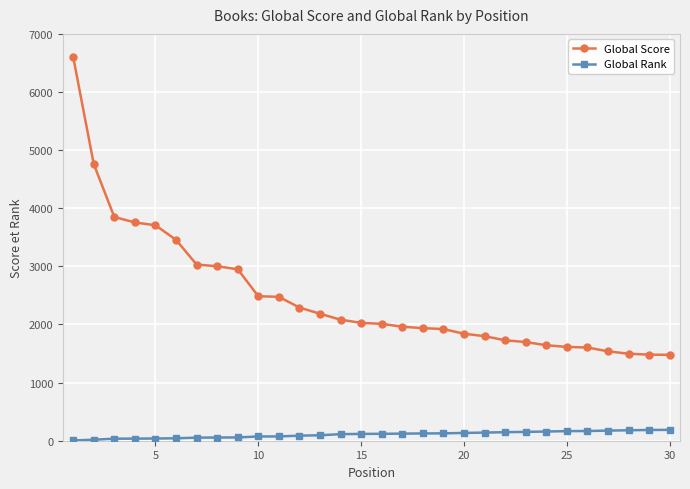

What is the smallest value displayed?

5